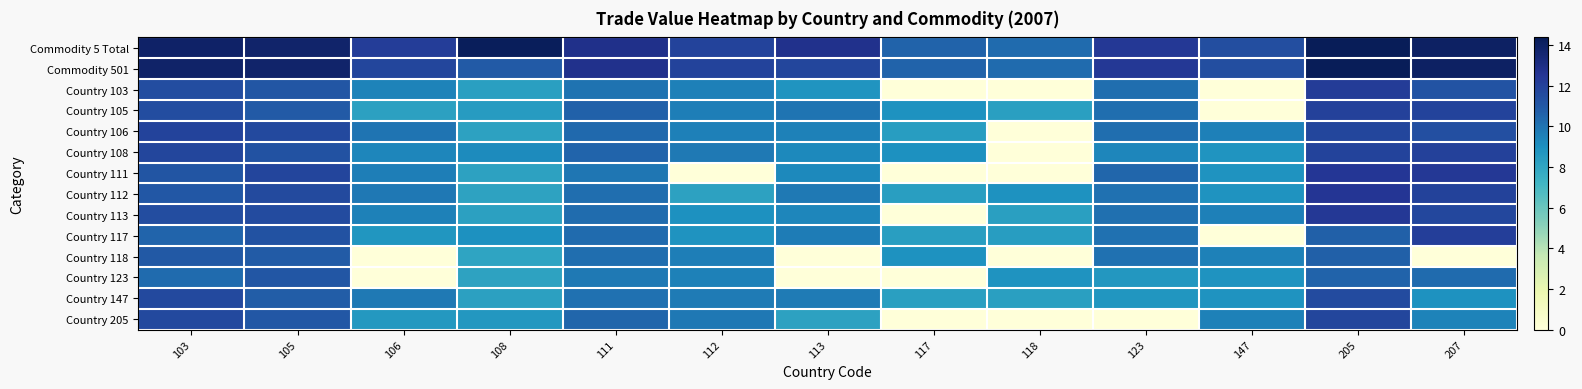

What is the difference between the highest and lowest values at 106?

12.2